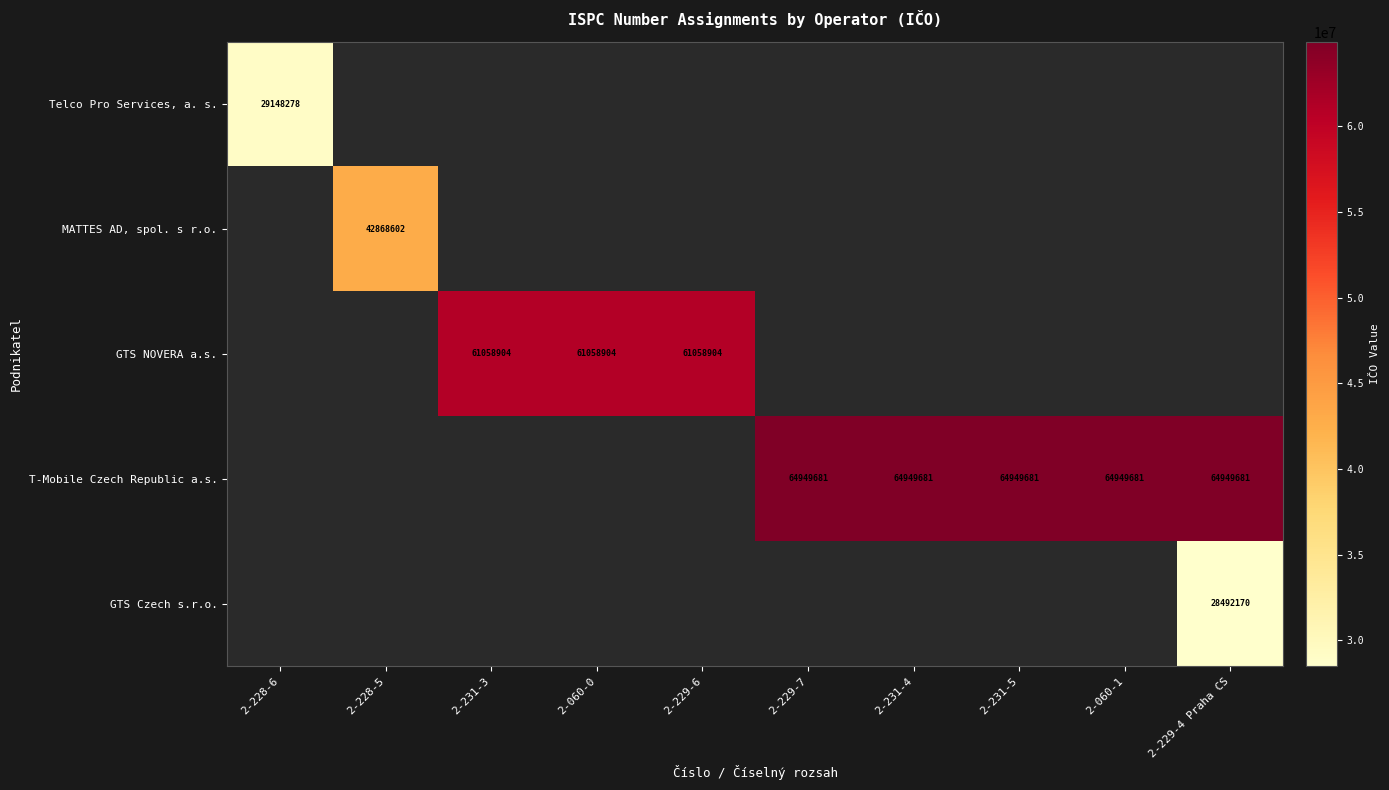

The value of T-Mobile Czech Republic a.s. at 2-229-7 is 64949681. True or false?

True